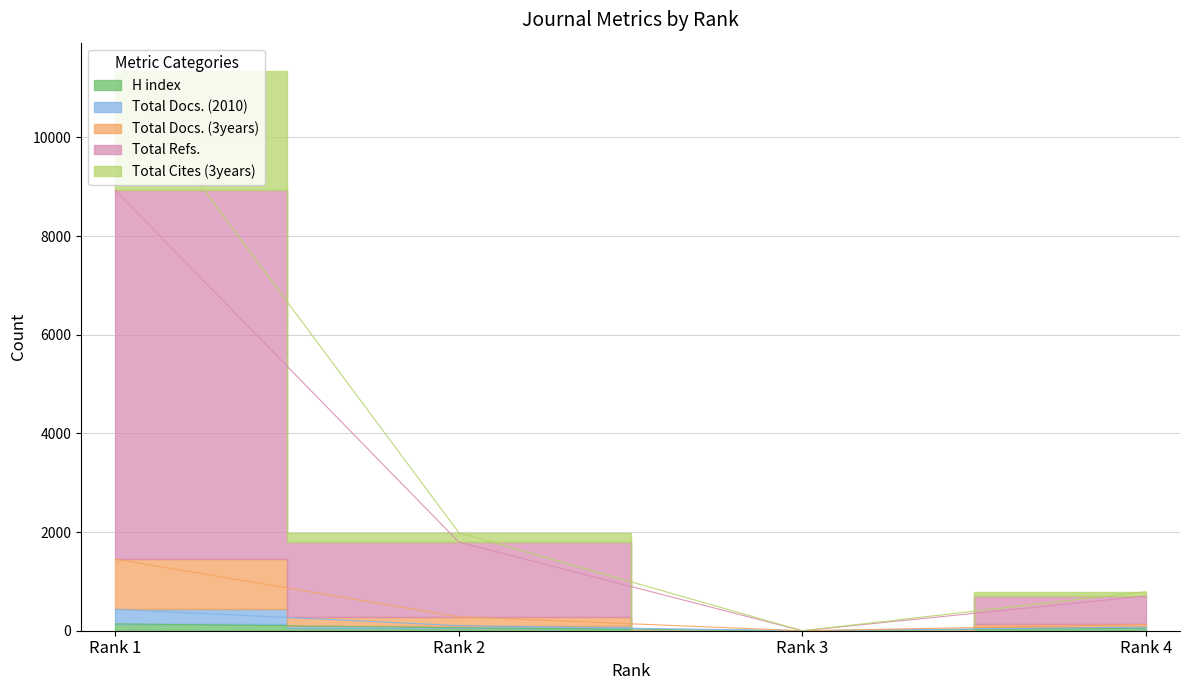

At which label is H index closest to 70?

Rank 2